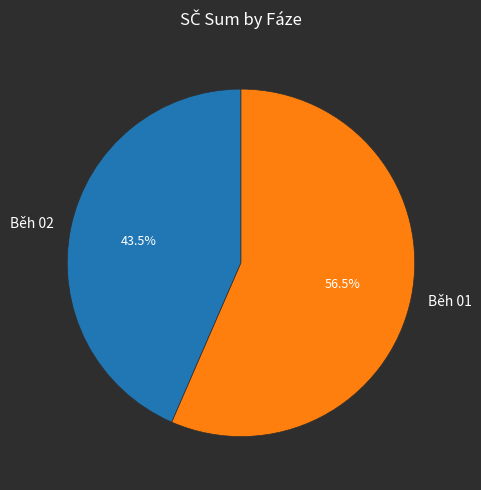

Which slice is the smallest?

Běh 02